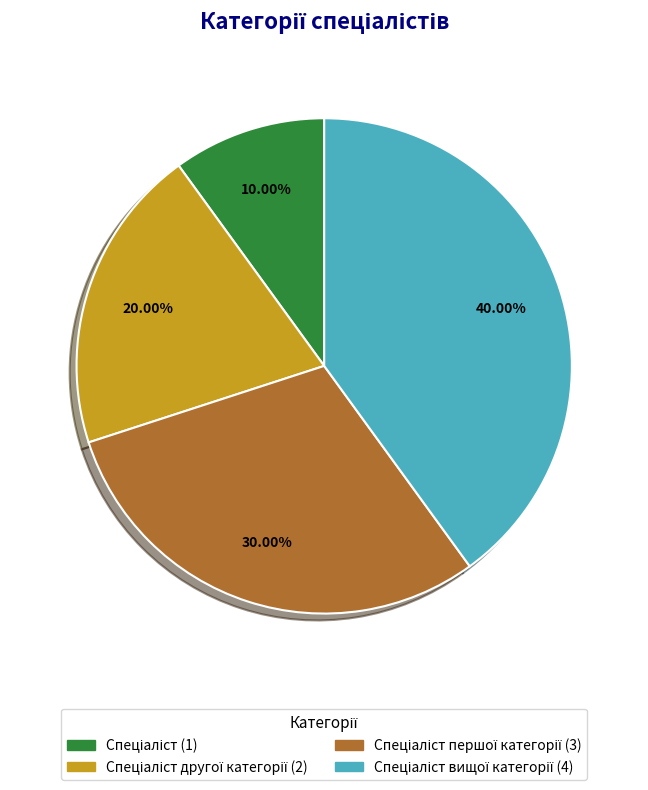

Is there a majority slice in this chart?

No